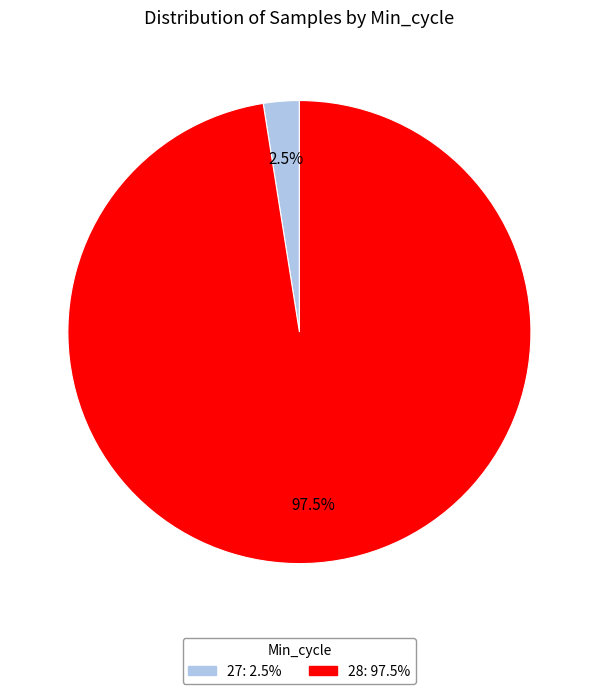

To the nearest percent, what is the average slice percentage?

50%